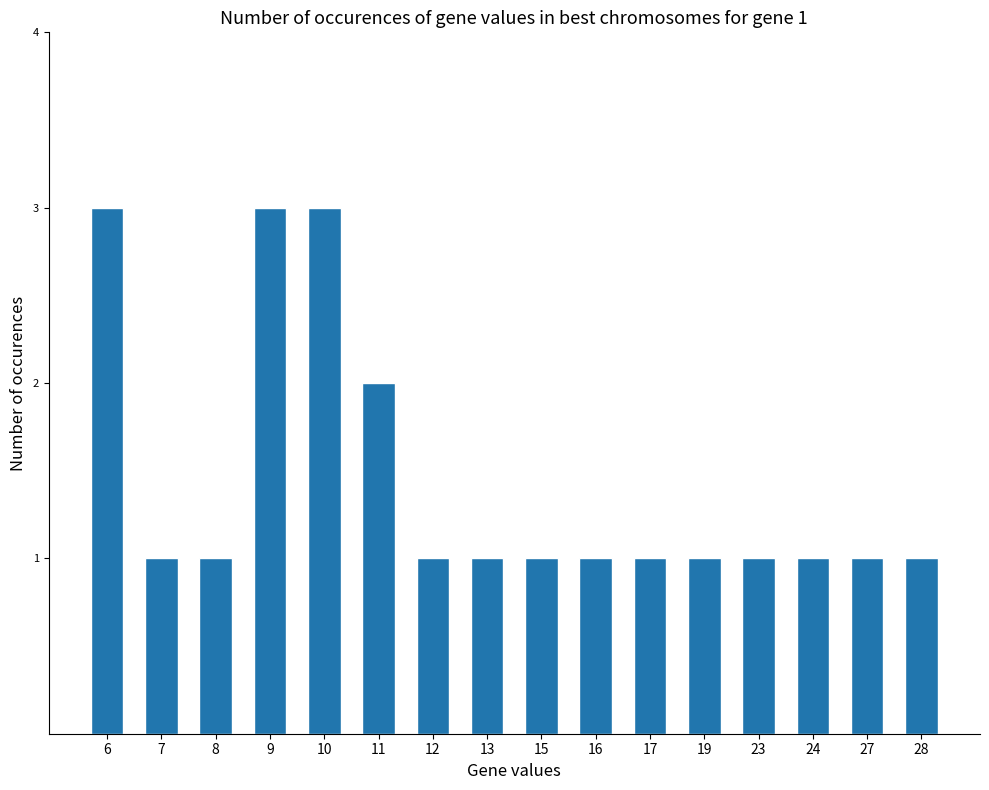

What is the greatest value displayed?

3